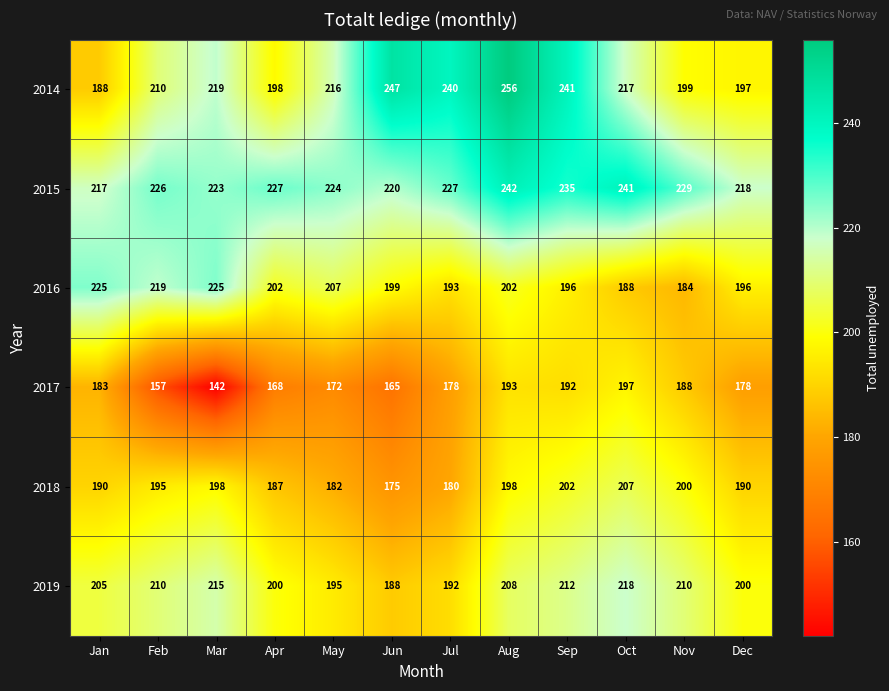

Is it true that 2019 equals 122 at Aug?

False